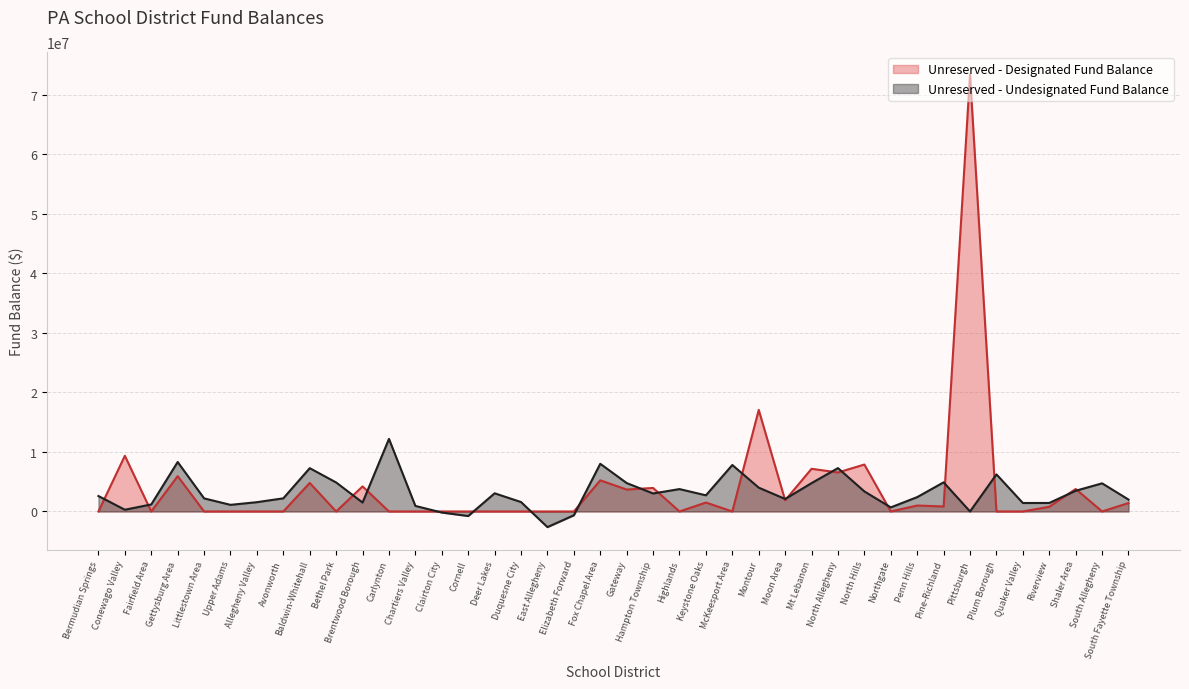

At which category does Unreserved - Designated Fund Balance reach its first local valley?

Fairfield Area